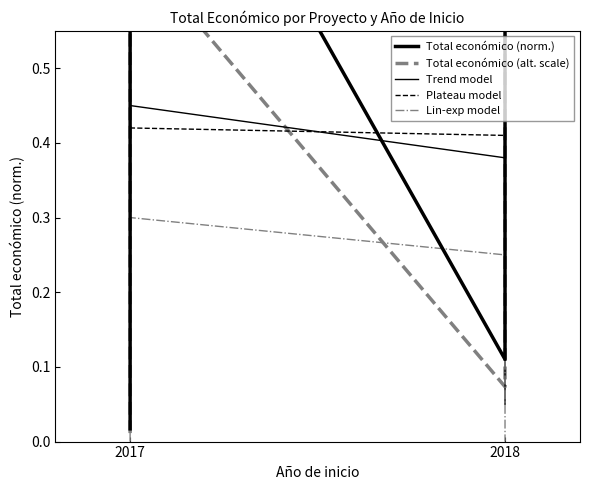

Is this an area chart (filled region under the line)?

No